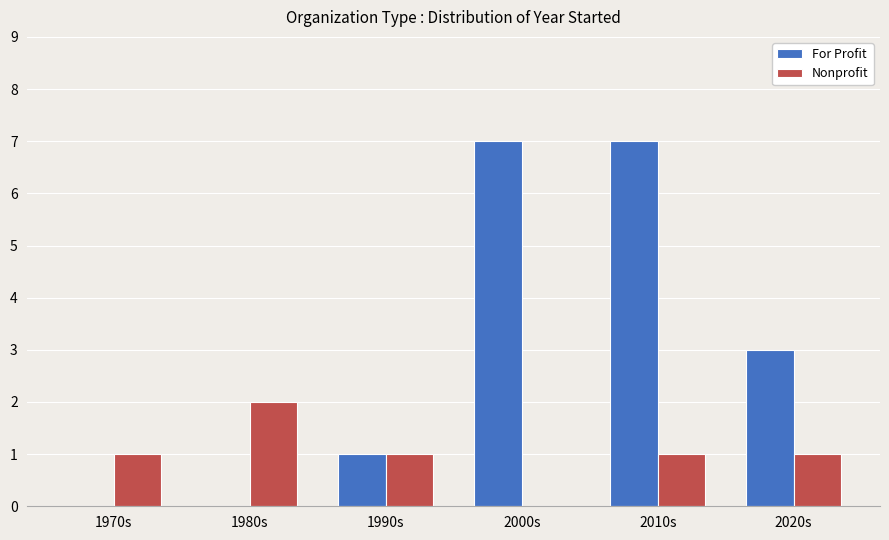

Reading right to left, transcribe all the data shown in this chart.

For Profit: 3	7	7	1	0	0
Nonprofit: 1	1	0	1	2	1